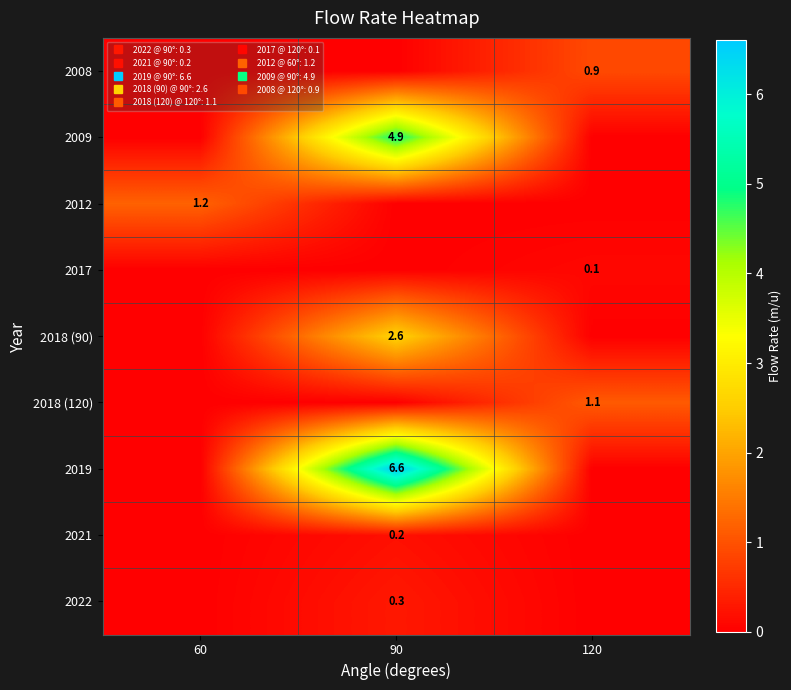

Which series has the widest spread of values?

2019